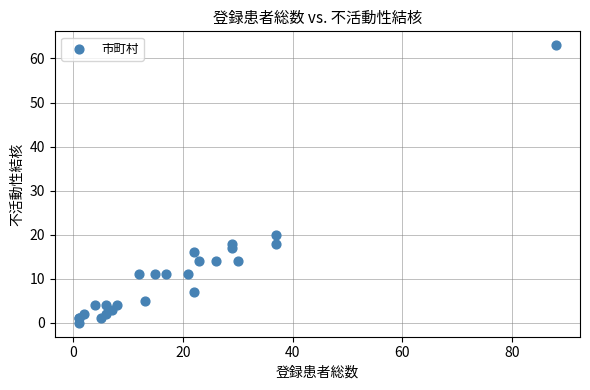

What Y value in the scatter plot is closest to 31?

20